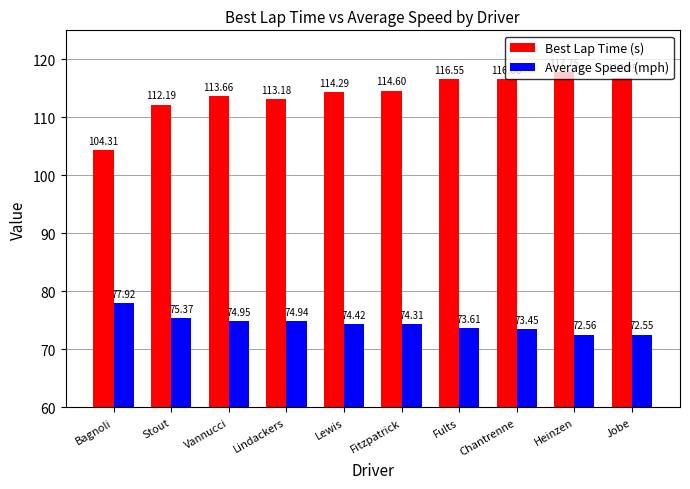

At which category does the chart reach its peak across all series?

Heinzen